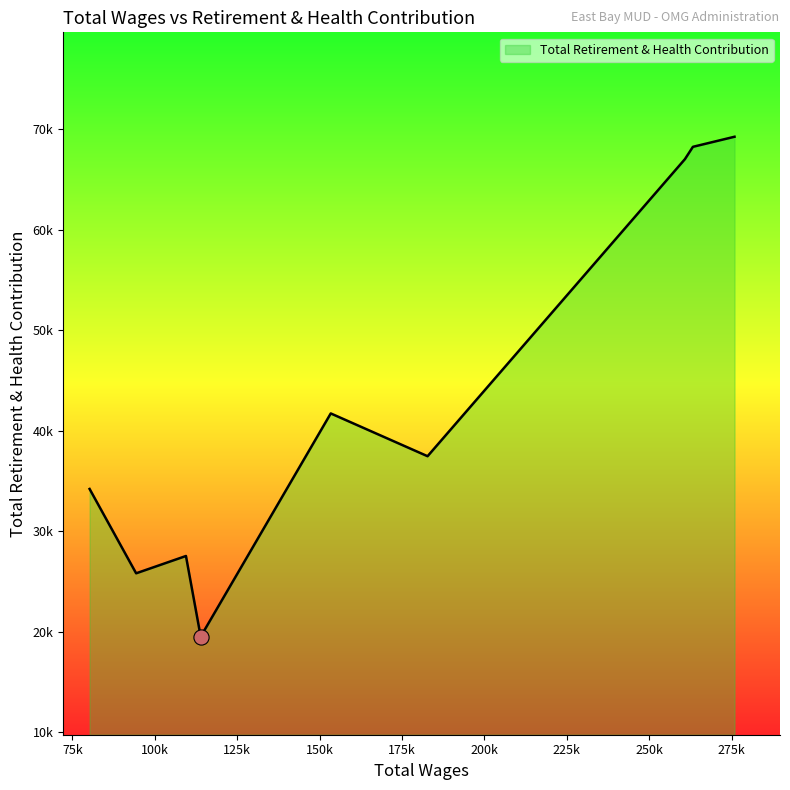

Does the chart have visible grid lines?

No